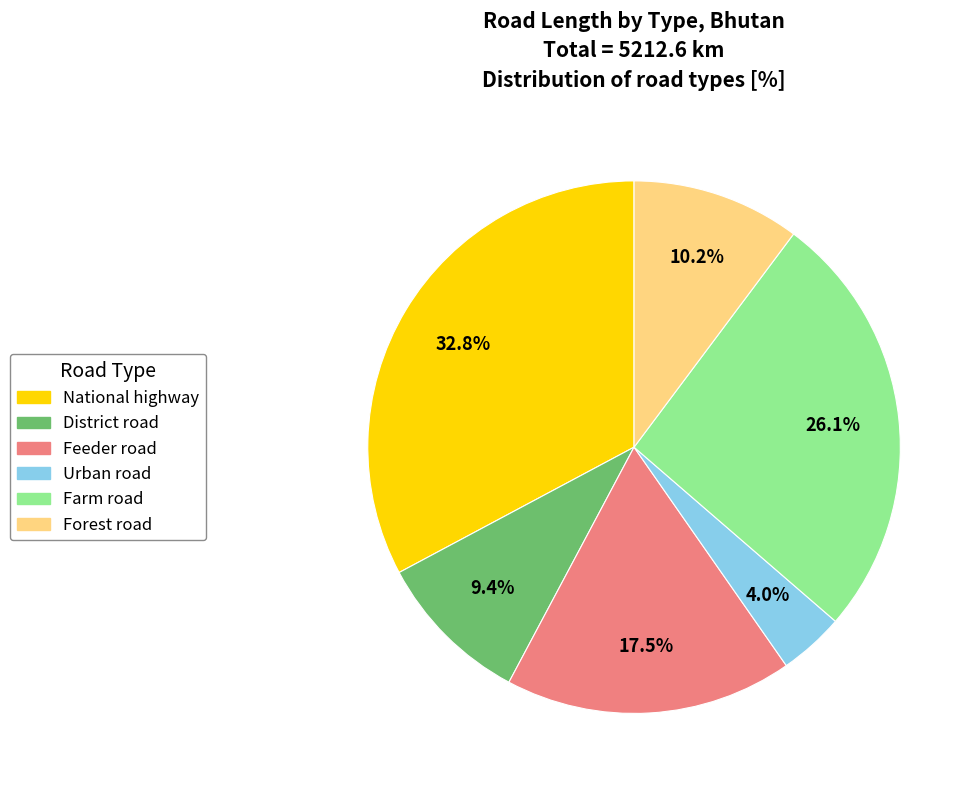

Combined, what portion of the pie is National highway and Urban road?

36.8%